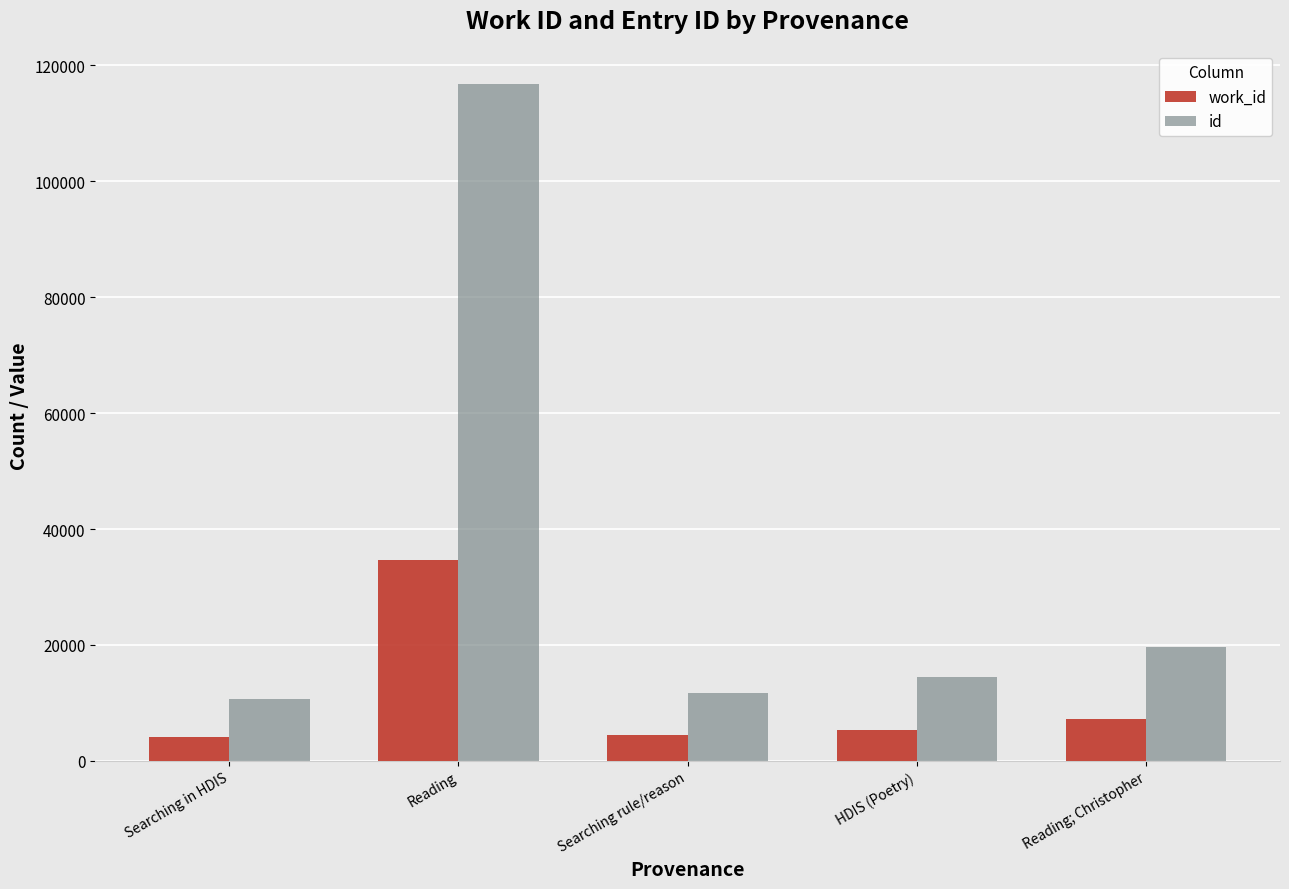

At which label is work_id closest to 19436?

Reading; Christopher